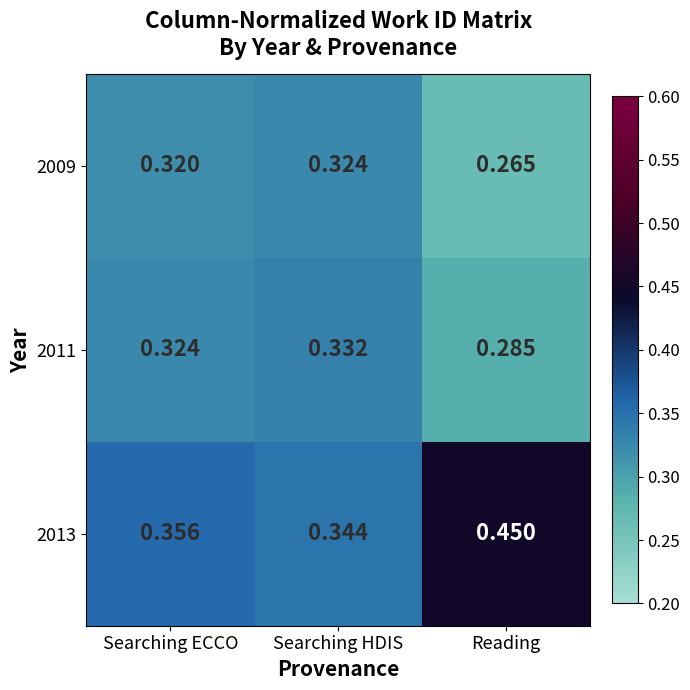

Is the value of 2011 at Searching HDIS greater than the value of 2009 at Searching HDIS?

Yes